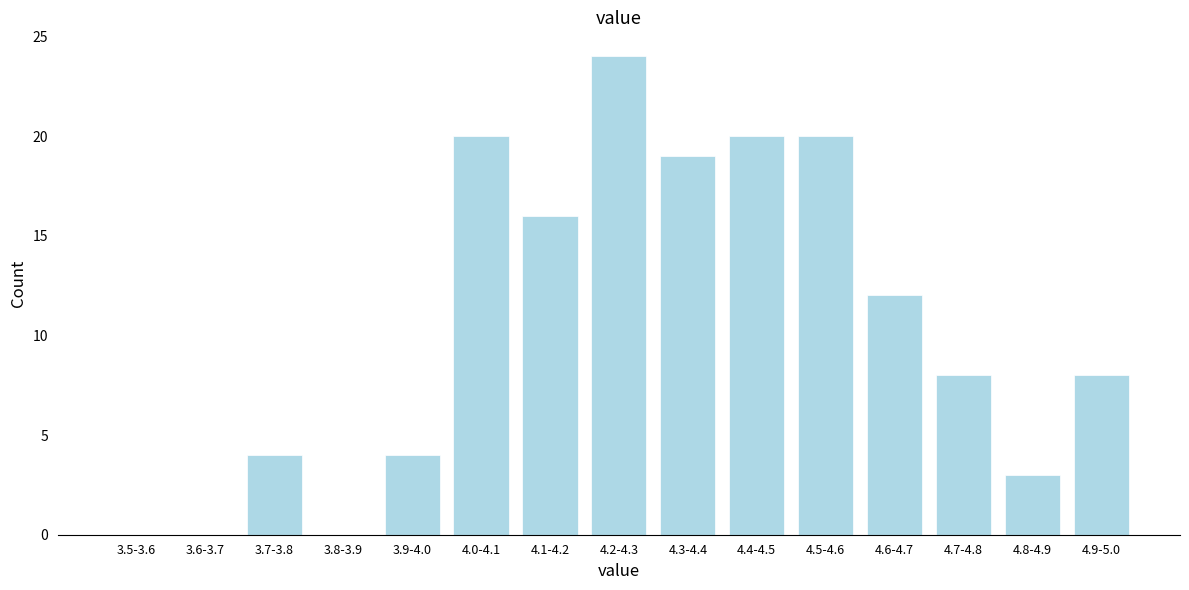

Reading left to right, what are all the values shown in this chart?

3.5-3.6=0	3.6-3.7=0	3.7-3.8=4	3.8-3.9=0	3.9-4.0=4	4.0-4.1=20	4.1-4.2=16	4.2-4.3=24	4.3-4.4=19	4.4-4.5=20	4.5-4.6=20	4.6-4.7=12	4.7-4.8=8	4.8-4.9=3	4.9-5.0=8